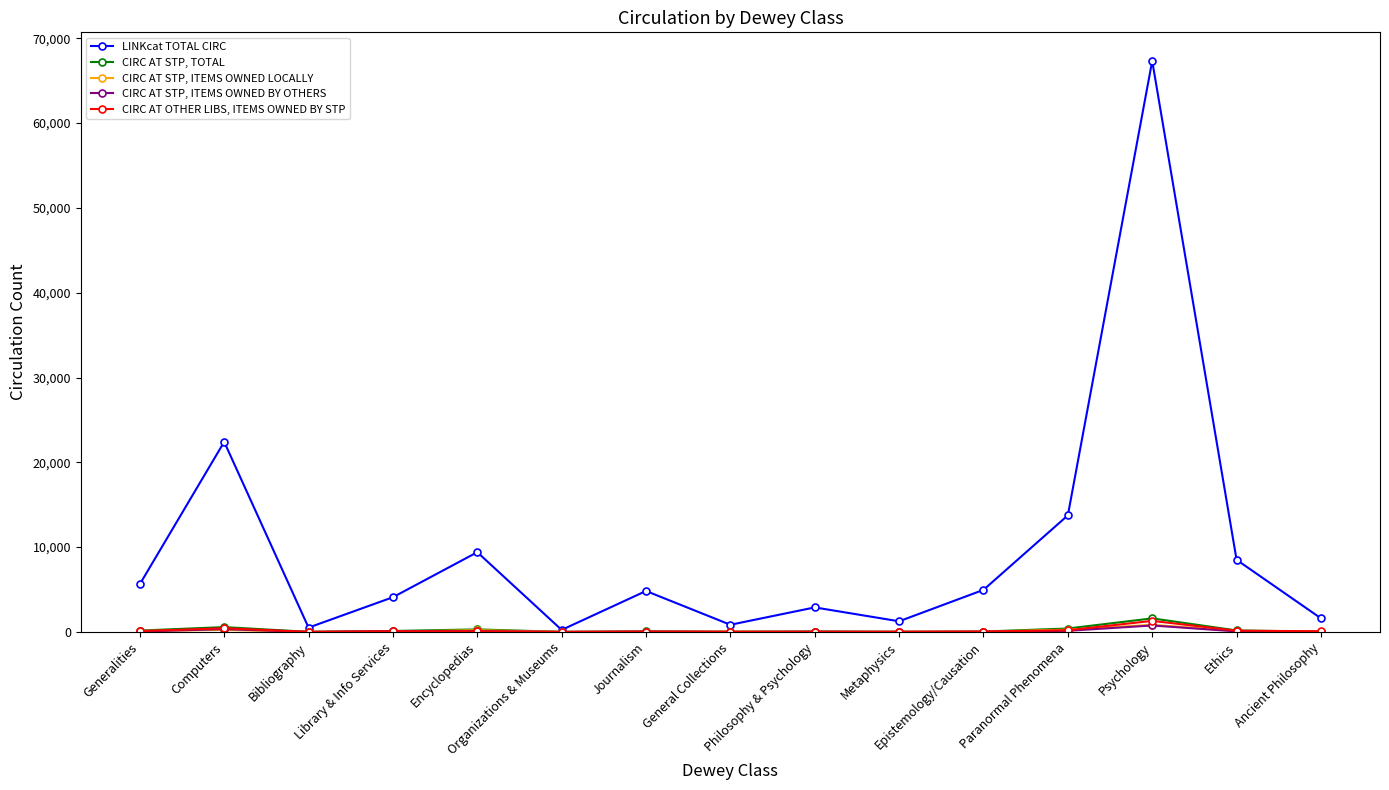

What is the maximum value for LINKcat TOTAL CIRC?

67335